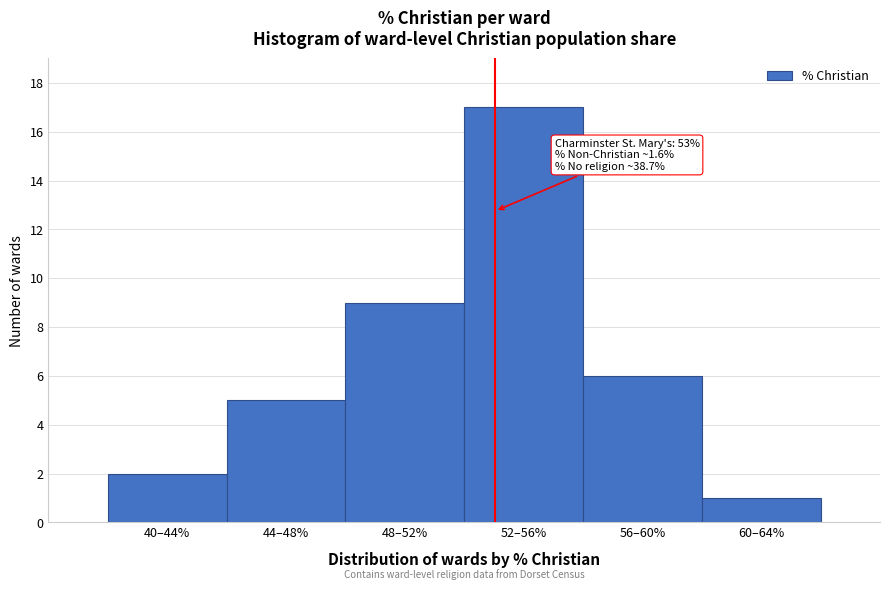

Reading left to right, what are all the values shown in this chart?

40–44%=2	44–48%=5	48–52%=9	52–56%=17	56–60%=6	60–64%=1